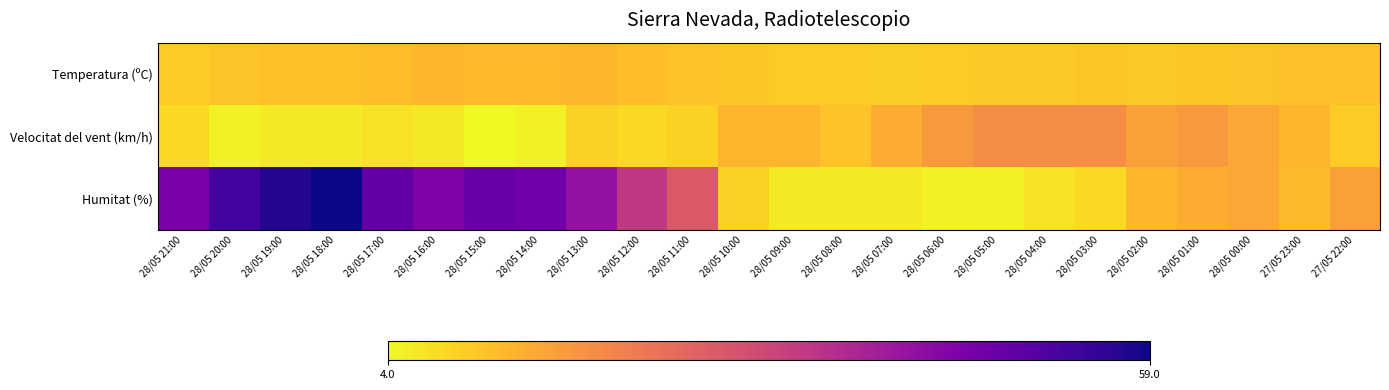

Reading left to right, what are all the values shown in this chart?

Temperatura (ºC): 28/05 21:00=9.7	28/05 20:00=10.8	28/05 19:00=11.1	28/05 18:00=11.3	28/05 17:00=11.9	28/05 16:00=12.7	28/05 15:00=12.2	28/05 14:00=12.3	28/05 13:00=12.6	28/05 12:00=11.6	28/05 11:00=11.0	28/05 10:00=10.4	28/05 09:00=9.6	28/05 08:00=9.6	28/05 07:00=9.5	28/05 06:00=9.8	28/05 05:00=10.1	28/05 04:00=10.1	28/05 03:00=10.4	28/05 02:00=10.2	28/05 01:00=10.4	28/05 00:00=10.7	27/05 23:00=11.4	27/05 22:00=11.5
Velocitat del vent (km/h): 28/05 21:00=8.0	28/05 20:00=5.0	28/05 19:00=6.0	28/05 18:00=6.0	28/05 17:00=7.0	28/05 16:00=6.0	28/05 15:00=4.0	28/05 14:00=5.0	28/05 13:00=9.0	28/05 12:00=8.0	28/05 11:00=9.0	28/05 10:00=13.0	28/05 09:00=13.0	28/05 08:00=11.0	28/05 07:00=14.0	28/05 06:00=17.0	28/05 05:00=19.0	28/05 04:00=19.0	28/05 03:00=19.0	28/05 02:00=16.0	28/05 01:00=17.0	28/05 00:00=15.0	27/05 23:00=13.0	27/05 22:00=10.0
Humitat (%): 28/05 21:00=46.0	28/05 20:00=53.0	28/05 19:00=57.0	28/05 18:00=59.0	28/05 17:00=49.0	28/05 16:00=45.0	28/05 15:00=48.0	28/05 14:00=47.0	28/05 13:00=42.0	28/05 12:00=34.0	28/05 11:00=28.0	28/05 10:00=9.0	28/05 09:00=6.0	28/05 08:00=6.0	28/05 07:00=6.0	28/05 06:00=5.0	28/05 05:00=5.0	28/05 04:00=7.0	28/05 03:00=8.0	28/05 02:00=13.0	28/05 01:00=14.0	28/05 00:00=15.0	27/05 23:00=12.0	27/05 22:00=16.0